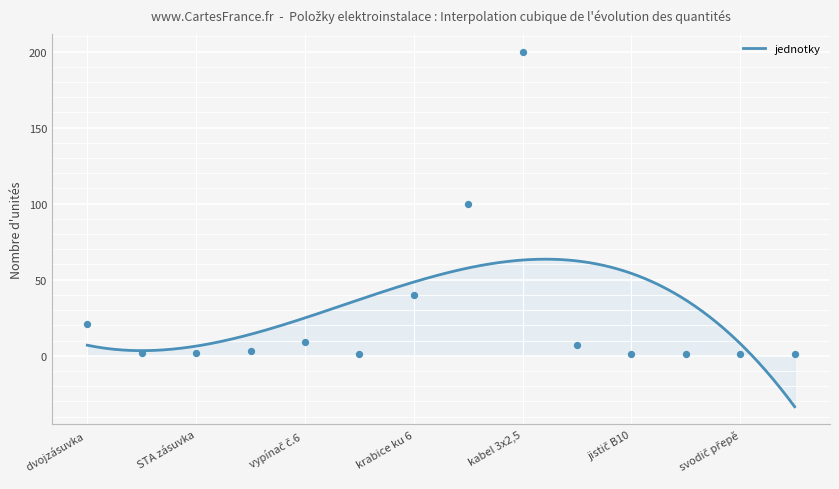

Between vypínač č.6+6 ABB Classic and proudový chránič 1f, which is larger?

vypínač č.6+6 ABB Classic